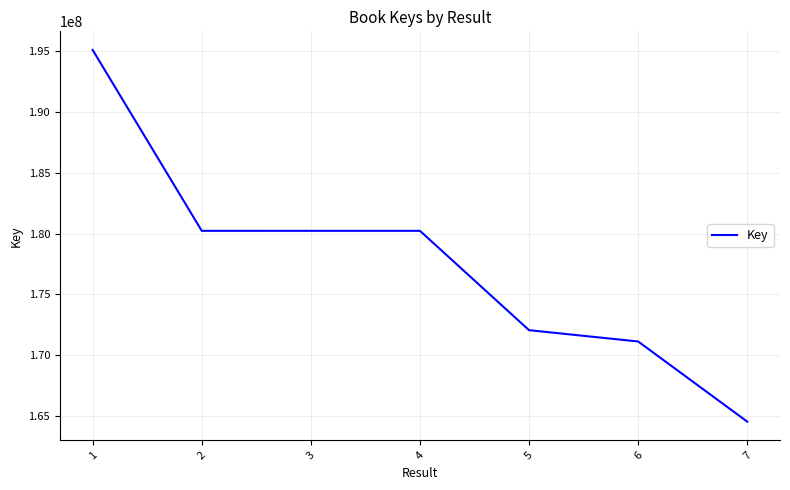

What is the ratio of the value at 6 to the value at 2?

0.9